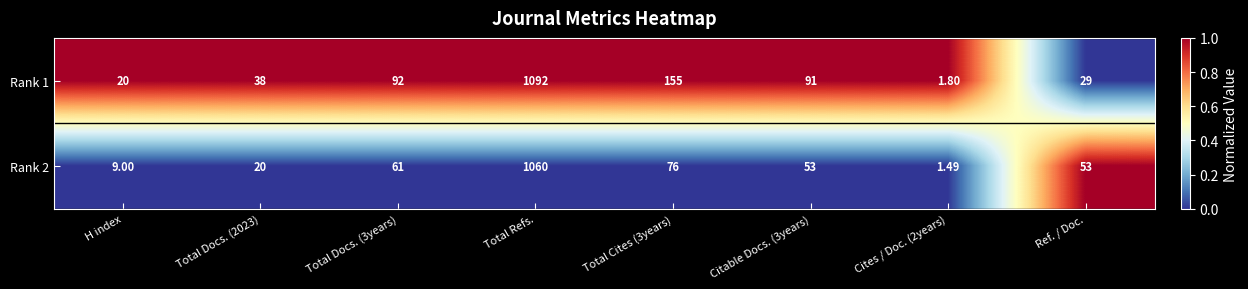

Is the value of Rank 1 at Total Docs. (2023) greater than the value of Rank 2 at Total Refs.?

No